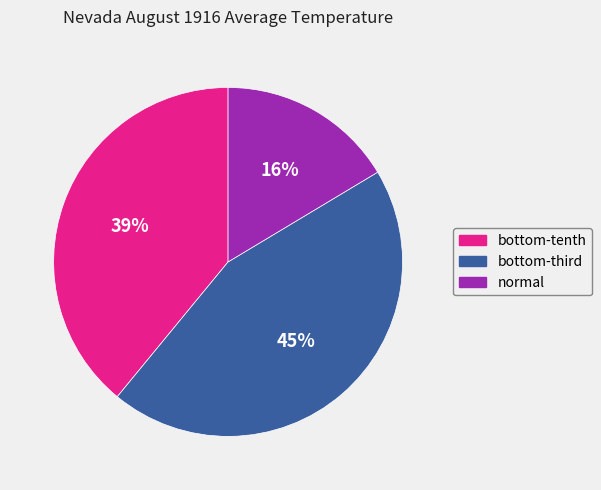

Does any single category account for the majority?

No